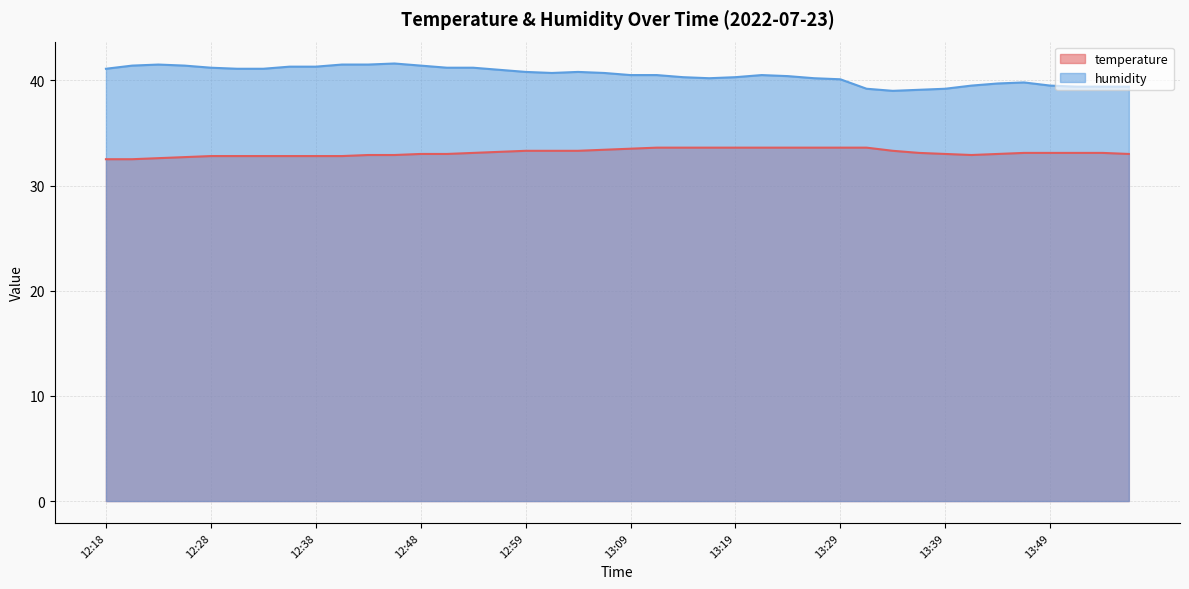

Where is temperature nearest to the value 33?

12:48